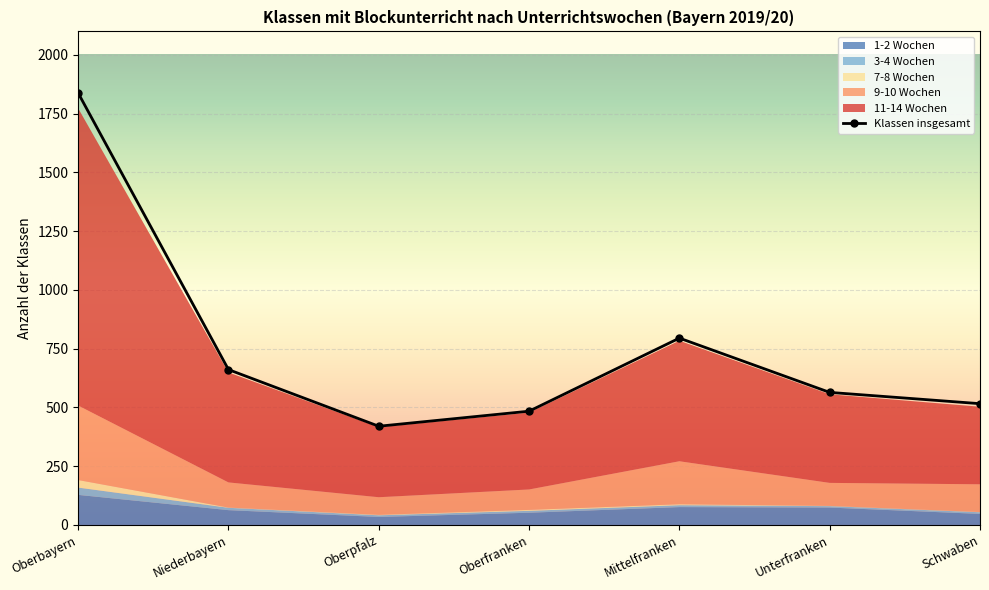

True or false: the data shows 484 at Oberfranken.

True